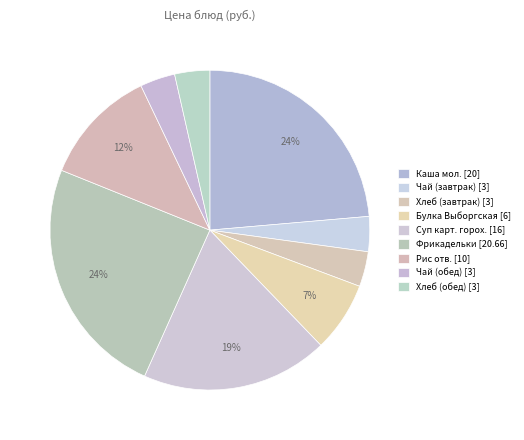

The Фрикадельки slice represents 35% of the pie. True or false?

False